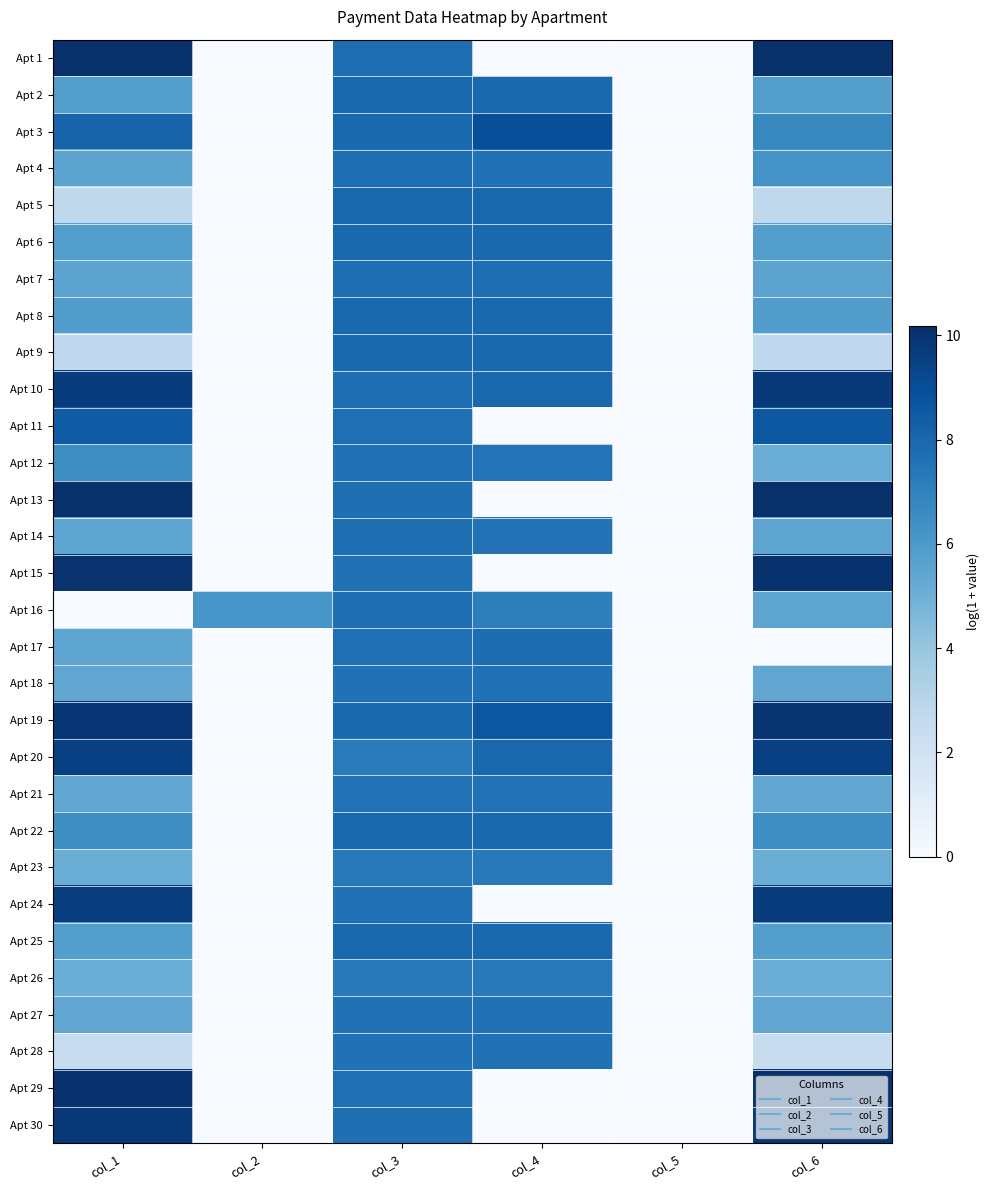

Reading left to right, what are all the values shown in this chart?

Apt 1: col_1=10.1	col_2=0.0	col_3=7.7	col_4=0.0	col_5=0.0	col_6=10.2
Apt 2: col_1=5.8	col_2=0.0	col_3=8.0	col_4=8.0	col_5=0.0	col_6=5.8
Apt 3: col_1=8.1	col_2=0.0	col_3=7.9	col_4=9.0	col_5=0.0	col_6=6.7
Apt 4: col_1=5.5	col_2=0.0	col_3=7.7	col_4=7.6	col_5=0.0	col_6=6.2
Apt 5: col_1=2.8	col_2=0.0	col_3=8.0	col_4=8.0	col_5=0.0	col_6=2.8
Apt 6: col_1=5.8	col_2=0.0	col_3=8.0	col_4=8.0	col_5=0.0	col_6=5.8
Apt 7: col_1=5.5	col_2=0.0	col_3=7.7	col_4=7.7	col_5=0.0	col_6=5.5
Apt 8: col_1=5.8	col_2=0.0	col_3=8.0	col_4=8.0	col_5=0.0	col_6=5.8
Apt 9: col_1=2.7	col_2=0.0	col_3=7.9	col_4=7.9	col_5=0.0	col_6=2.7
Apt 10: col_1=9.7	col_2=0.0	col_3=7.7	col_4=8.0	col_5=0.0	col_6=9.7
Apt 11: col_1=8.4	col_2=0.0	col_3=7.7	col_4=0.0	col_5=0.0	col_6=8.6
Apt 12: col_1=6.5	col_2=0.0	col_3=7.6	col_4=7.5	col_5=0.0	col_6=5.1
Apt 13: col_1=10.1	col_2=0.0	col_3=7.7	col_4=0.0	col_5=0.0	col_6=10.1
Apt 14: col_1=5.5	col_2=0.0	col_3=7.7	col_4=7.6	col_5=0.0	col_6=5.5
Apt 15: col_1=10.0	col_2=0.0	col_3=7.6	col_4=0.0	col_5=0.0	col_6=10.1
Apt 16: col_1=0.0	col_2=6.2	col_3=7.7	col_4=7.1	col_5=0.0	col_6=5.5
Apt 17: col_1=5.5	col_2=0.0	col_3=7.7	col_4=7.8	col_5=0.0	col_6=0.0
Apt 18: col_1=5.4	col_2=0.0	col_3=7.6	col_4=7.6	col_5=0.0	col_6=5.4
Apt 19: col_1=9.9	col_2=0.0	col_3=8.0	col_4=8.6	col_5=0.0	col_6=10.0
Apt 20: col_1=9.5	col_2=0.0	col_3=7.3	col_4=8.0	col_5=0.0	col_6=9.5
Apt 21: col_1=5.4	col_2=0.0	col_3=7.6	col_4=7.6	col_5=0.0	col_6=5.4
Apt 22: col_1=6.4	col_2=0.0	col_3=8.0	col_4=8.0	col_5=0.0	col_6=6.4
Apt 23: col_1=5.1	col_2=0.0	col_3=7.3	col_4=7.3	col_5=0.0	col_6=5.1
Apt 24: col_1=9.6	col_2=0.0	col_3=7.6	col_4=0.0	col_5=0.0	col_6=9.7
Apt 25: col_1=5.8	col_2=0.0	col_3=8.0	col_4=8.0	col_5=0.0	col_6=5.8
Apt 26: col_1=5.1	col_2=0.0	col_3=7.3	col_4=7.3	col_5=0.0	col_6=5.1
Apt 27: col_1=5.4	col_2=0.0	col_3=7.6	col_4=7.6	col_5=0.0	col_6=5.4
Apt 28: col_1=2.4	col_2=0.0	col_3=7.6	col_4=7.6	col_5=0.0	col_6=2.4
Apt 29: col_1=10.1	col_2=0.0	col_3=7.7	col_4=0.0	col_5=0.0	col_6=10.1
Apt 30: col_1=9.8	col_2=0.0	col_3=7.7	col_4=0.0	col_5=0.0	col_6=9.9